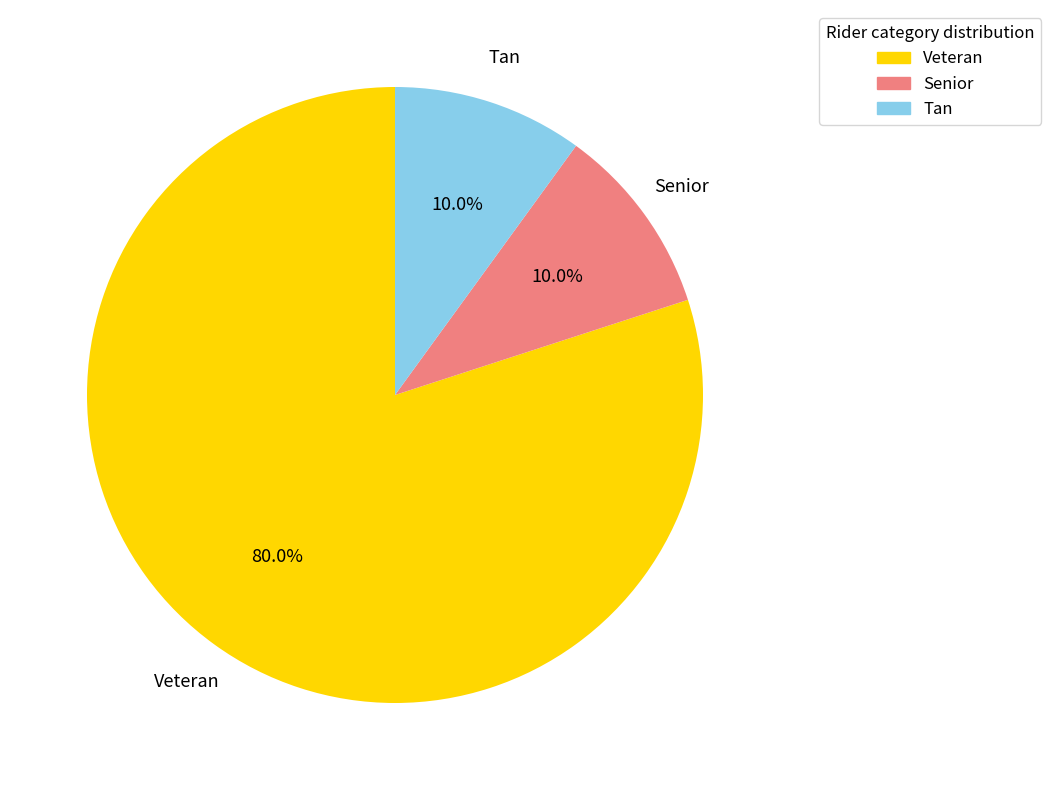

How many segments does this pie chart have?

3